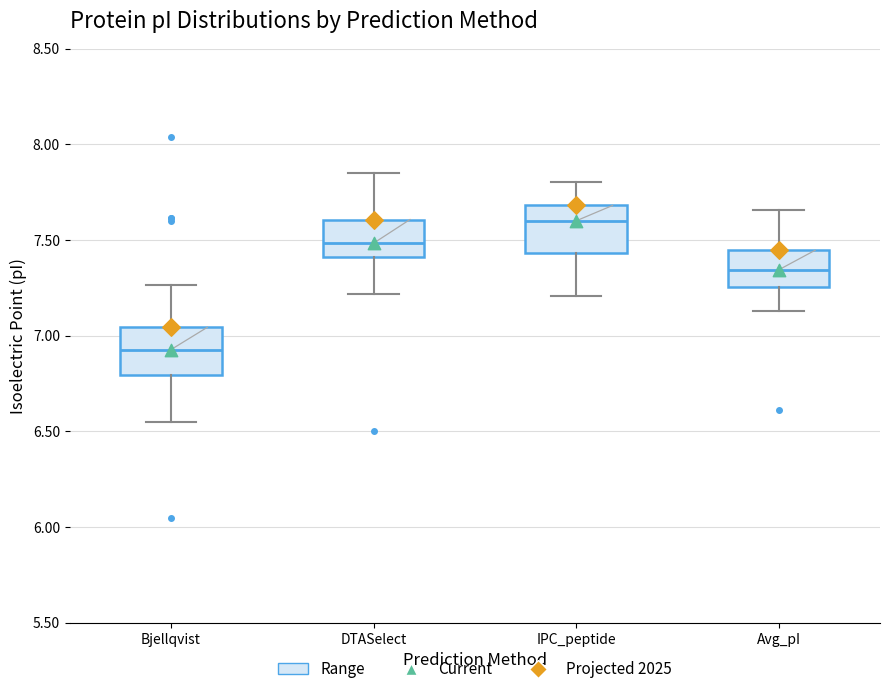

Reading left to right, transcribe this box plot: for each box, give where its median line is, the range the box spans, and where its two whiskers end, as read against the y-axis. The values are not printed on the chart, so give them approximately, as read against the axis.

Bjellqvist: median 6.95, box 6.80 to 7.05, whiskers 6.55 to 7.25
DTASelect: median 7.50, box 7.40 to 7.60, whiskers 7.20 to 7.85
IPC_peptide: median 7.60, box 7.45 to 7.70, whiskers 7.20 to 7.80
Avg_pI: median 7.35, box 7.25 to 7.45, whiskers 7.15 to 7.65